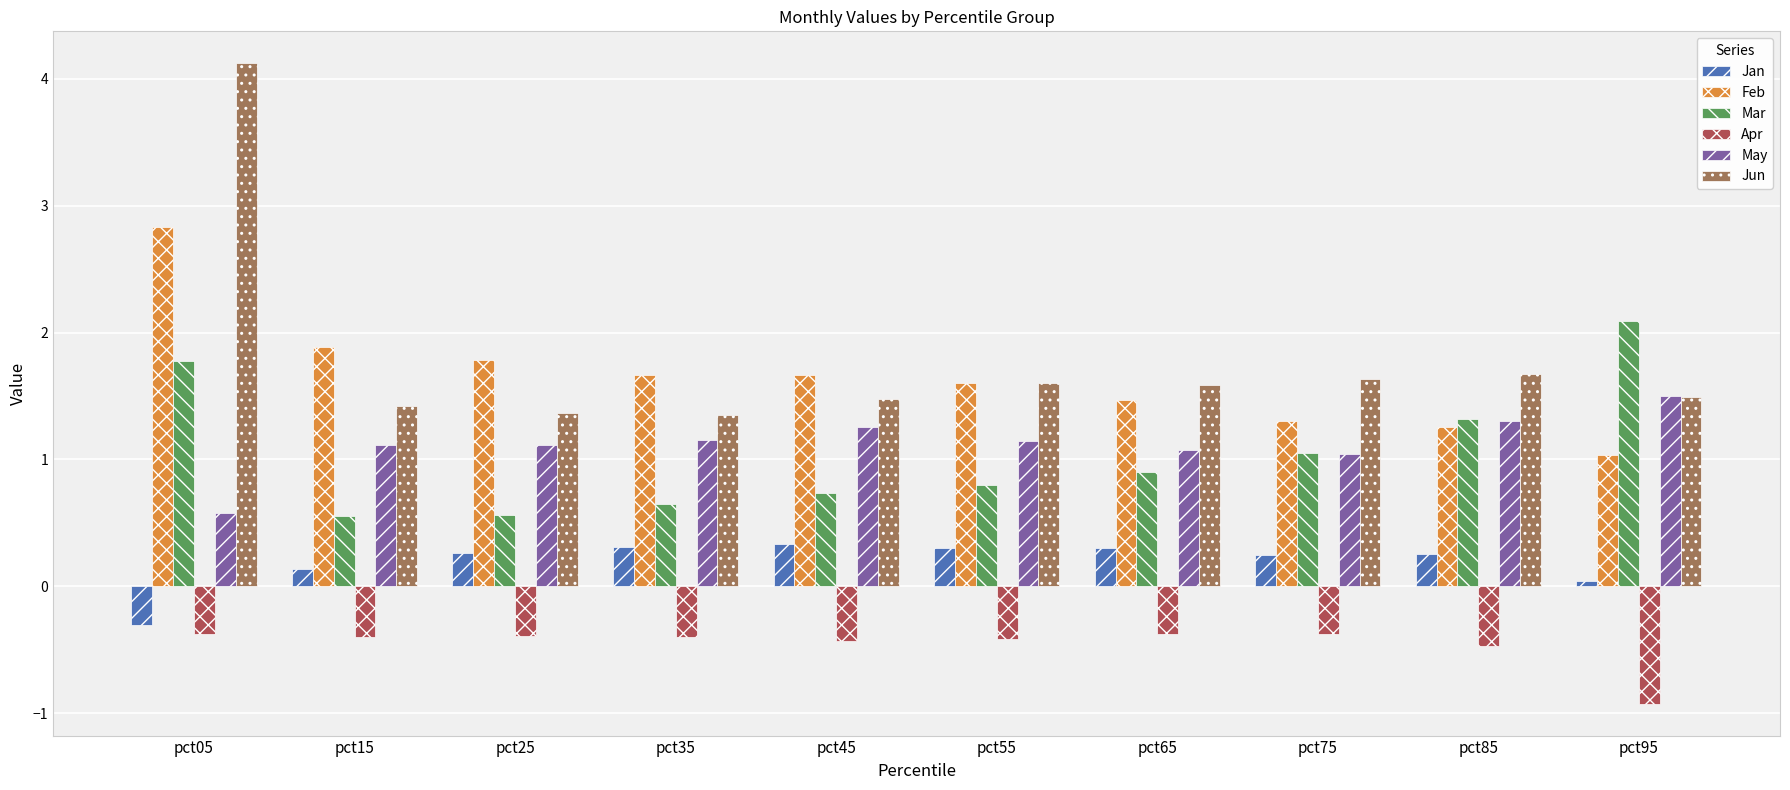

What is the value of the Apr bar at the 7th from the left?

-0.4